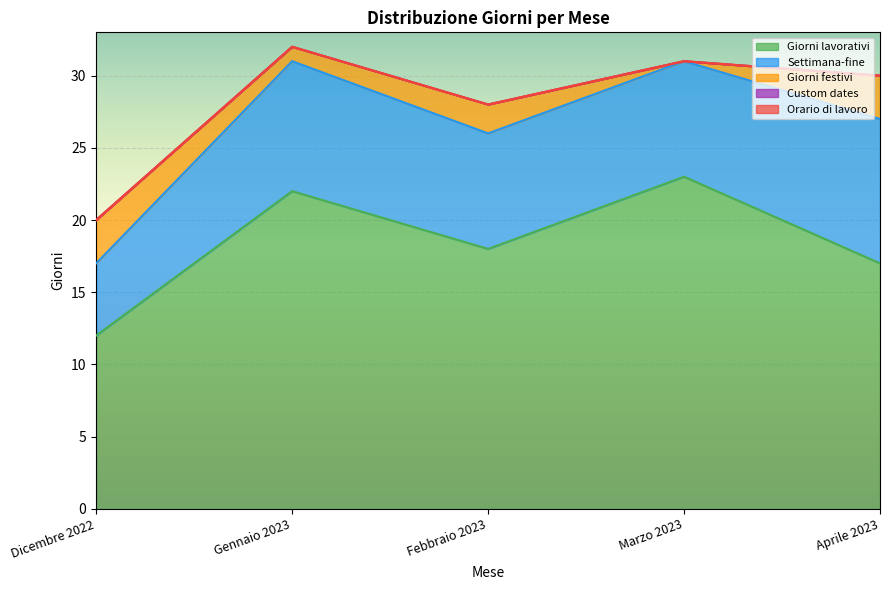

Reading left to right, extract all data points from this chart.

Giorni lavorativi: Dicembre 2022=12	Gennaio 2023=22	Febbraio 2023=18	Marzo 2023=23	Aprile 2023=17
Settimana-fine: Dicembre 2022=5	Gennaio 2023=9	Febbraio 2023=8	Marzo 2023=8	Aprile 2023=10
Giorni festivi: Dicembre 2022=3	Gennaio 2023=1	Febbraio 2023=2	Marzo 2023=0	Aprile 2023=3
Custom dates: Dicembre 2022=0	Gennaio 2023=0	Febbraio 2023=0	Marzo 2023=0	Aprile 2023=0
Orario di lavoro: Dicembre 2022=0	Gennaio 2023=0	Febbraio 2023=0	Marzo 2023=0	Aprile 2023=0